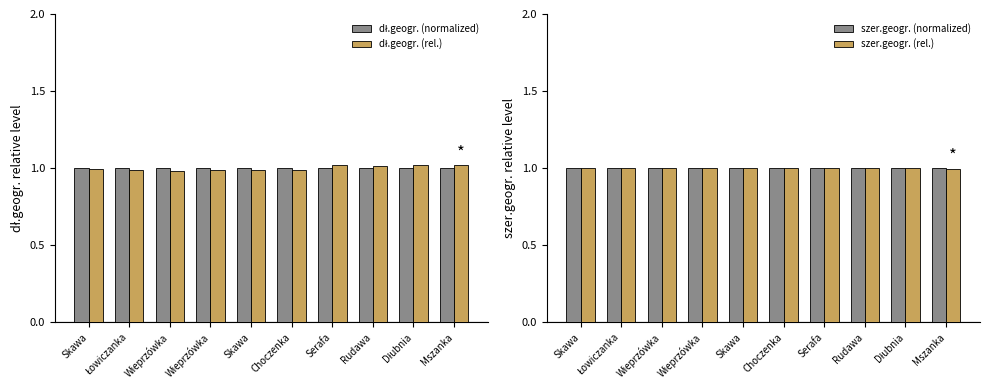

What is the label of the 5th bar from the left?

Skawa